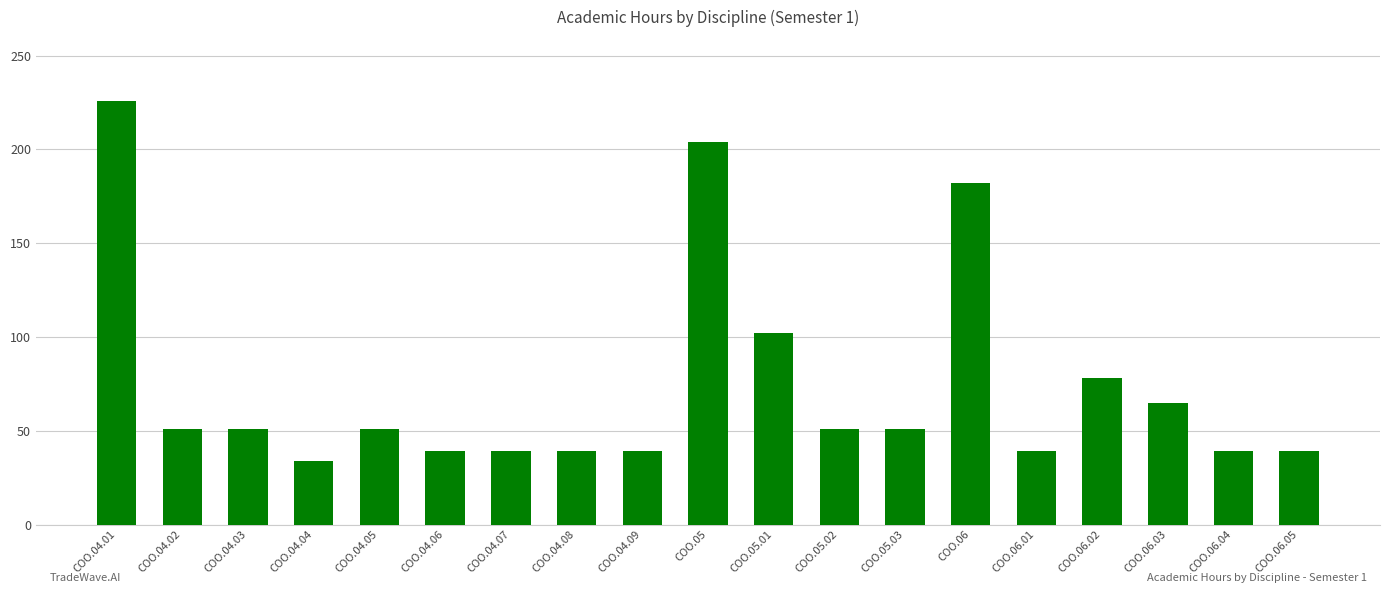

What position from the right is СОО.06?

6